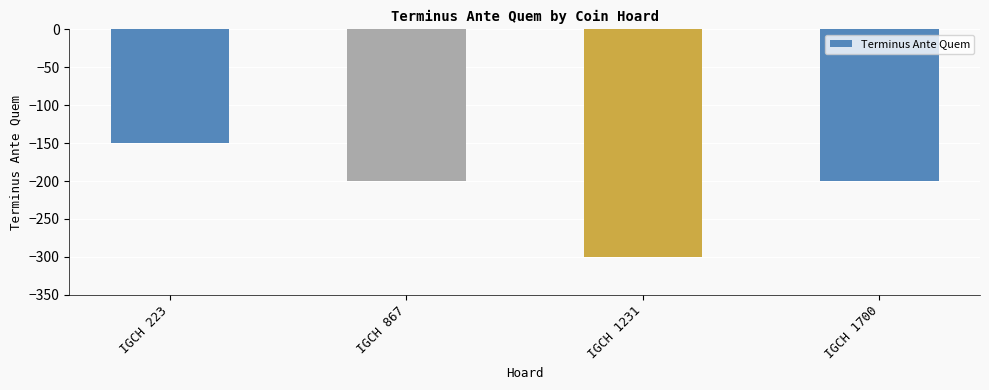

What is the value of the 3rd bar from the left?

-300